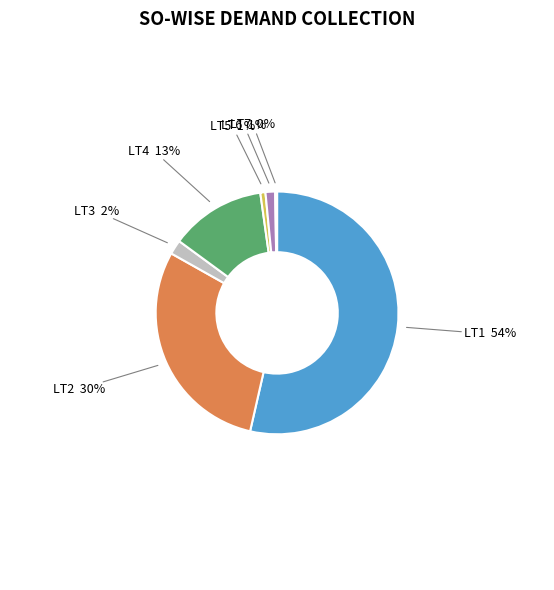

Does any single category account for the majority?

Yes